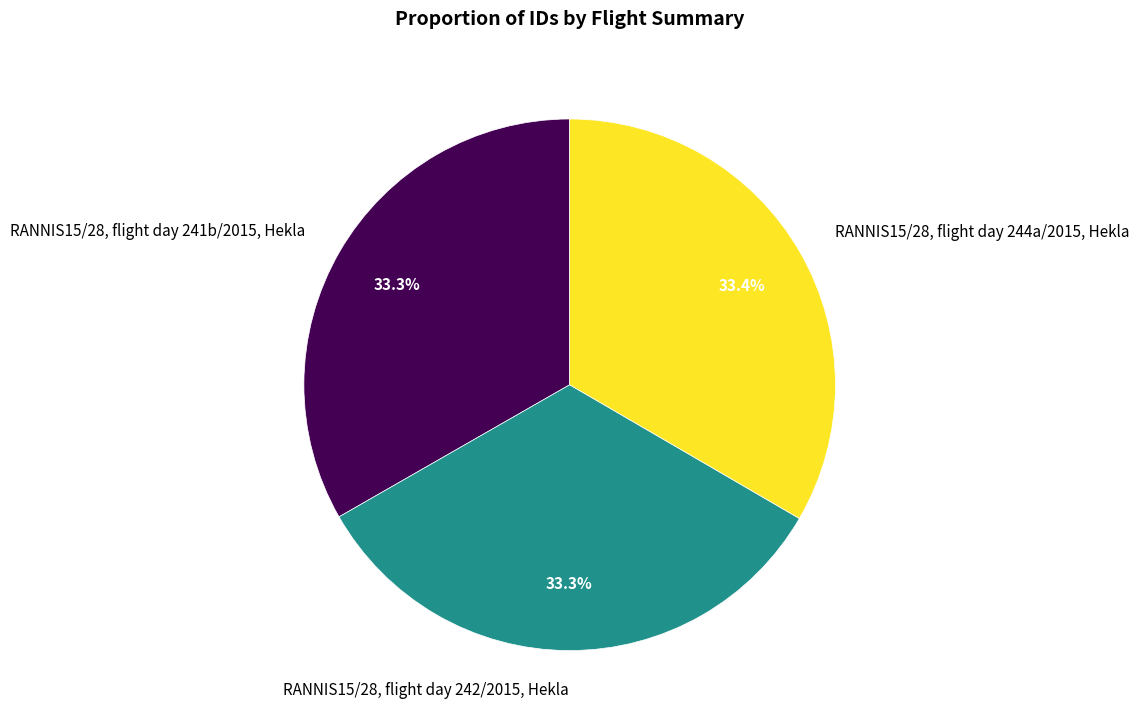

True or false: RANNIS15/28, flight day 241b/2015, Hekla accounts for 25% of the total.

False